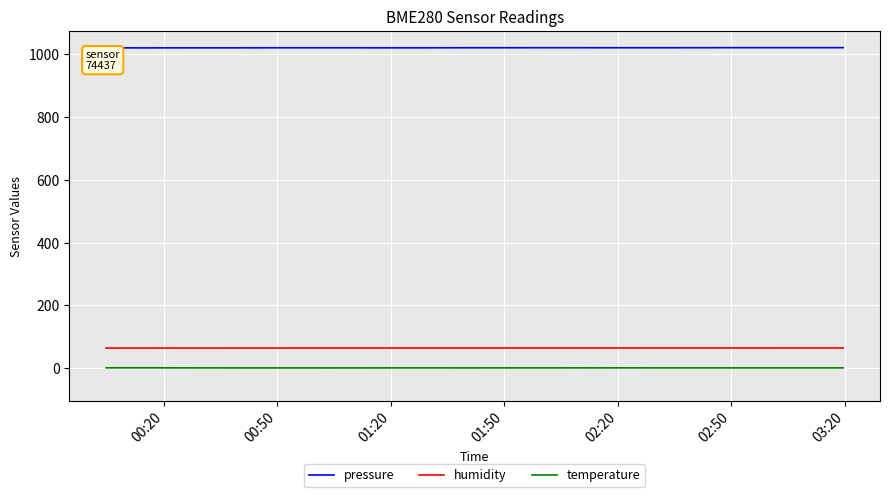

Does the chart have visible grid lines?

Yes